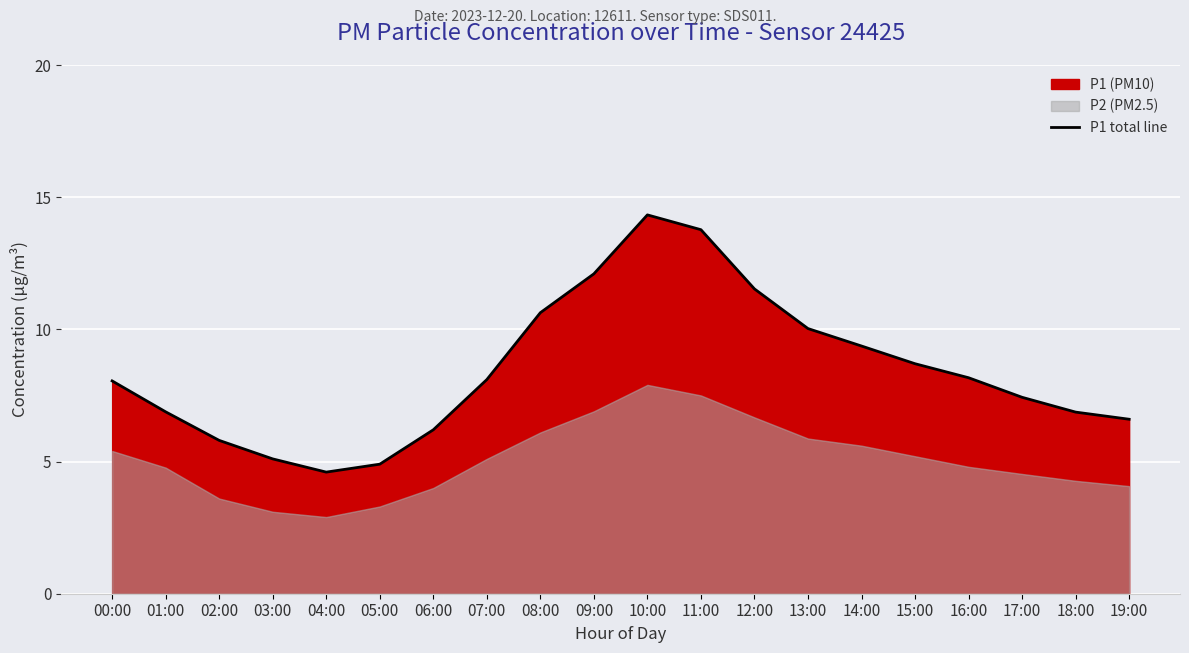

How many points are lower than both their immediate neighbors (excluding endpoints)?

1